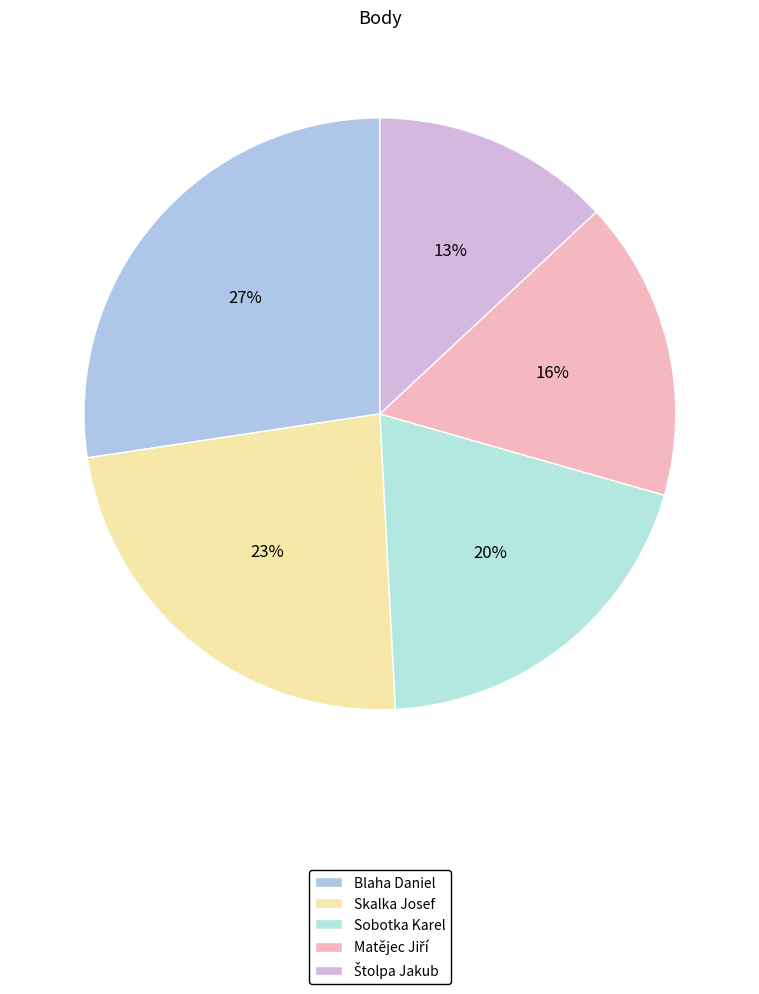

What percentage is the Štolpa Jakub slice, to the nearest percent?

13%